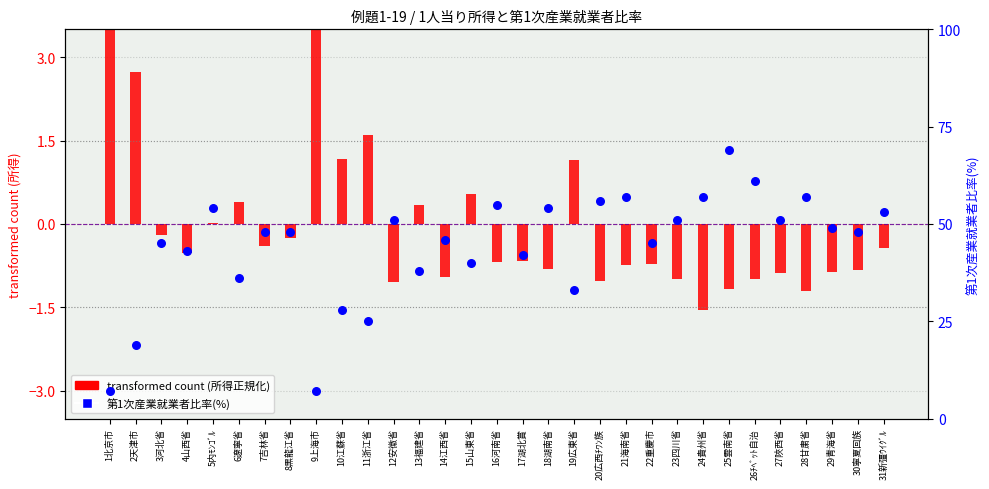

What is the total value across all series at 27陜西省?

50.1